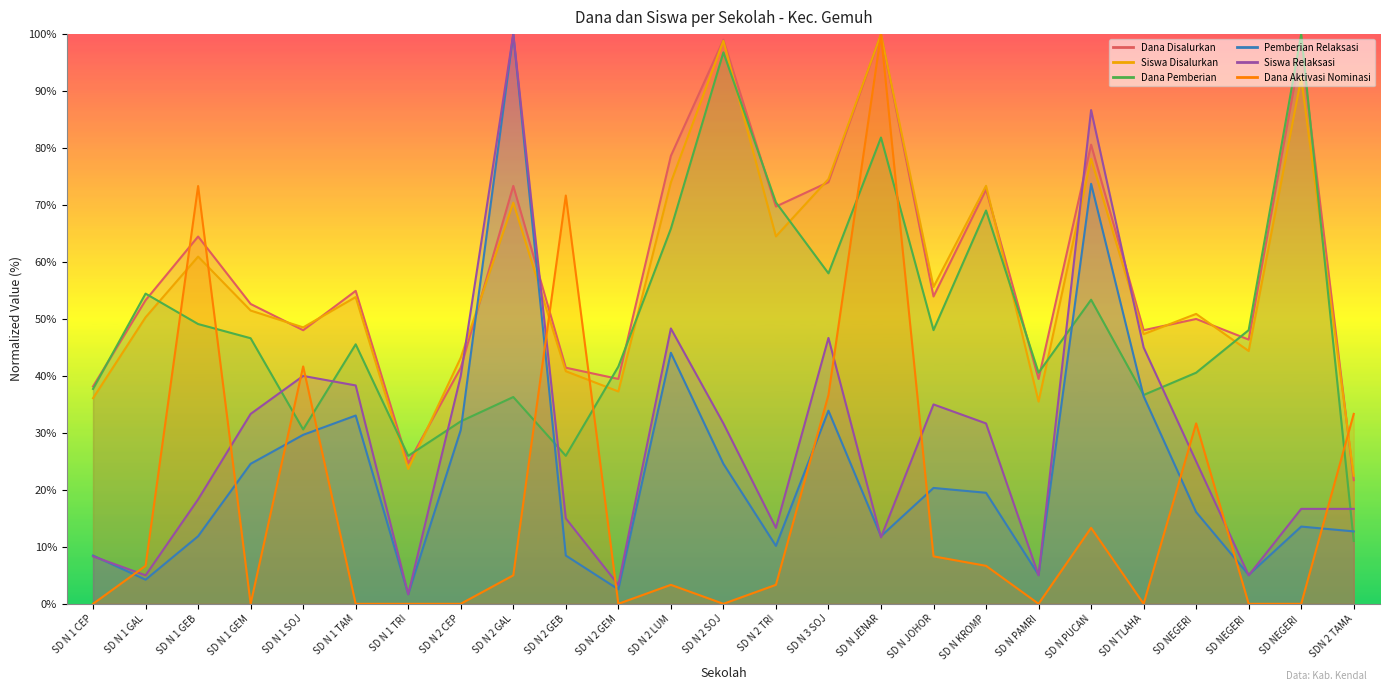

How many intersections are there between Dana Pemberian and Dana Aktivasi Nominasi?

9